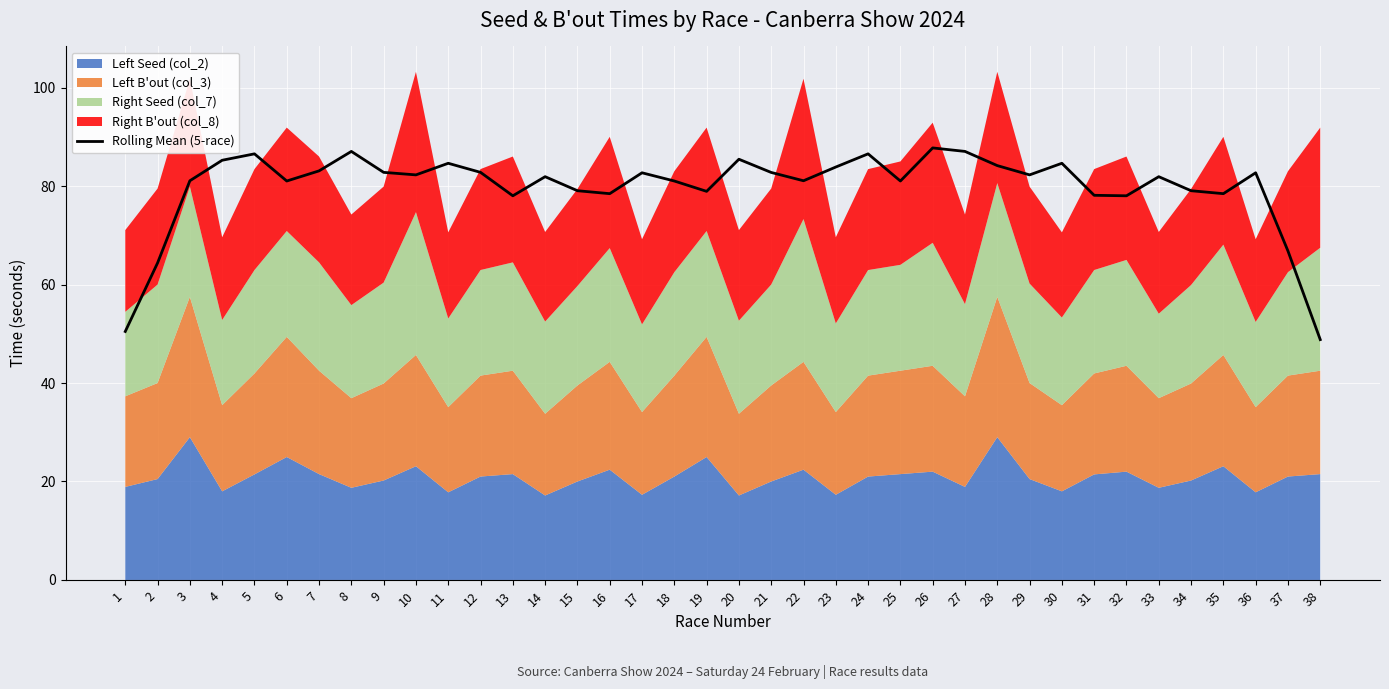

What is the sum of the values at 17 and 14?

164.6